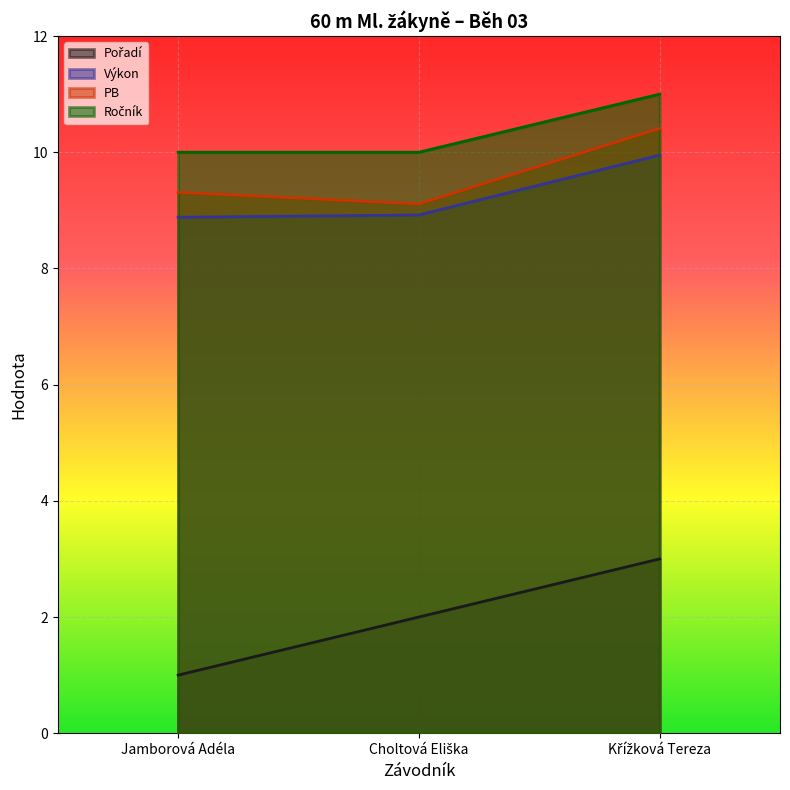

What is the minimum value shown in the chart?

1.0